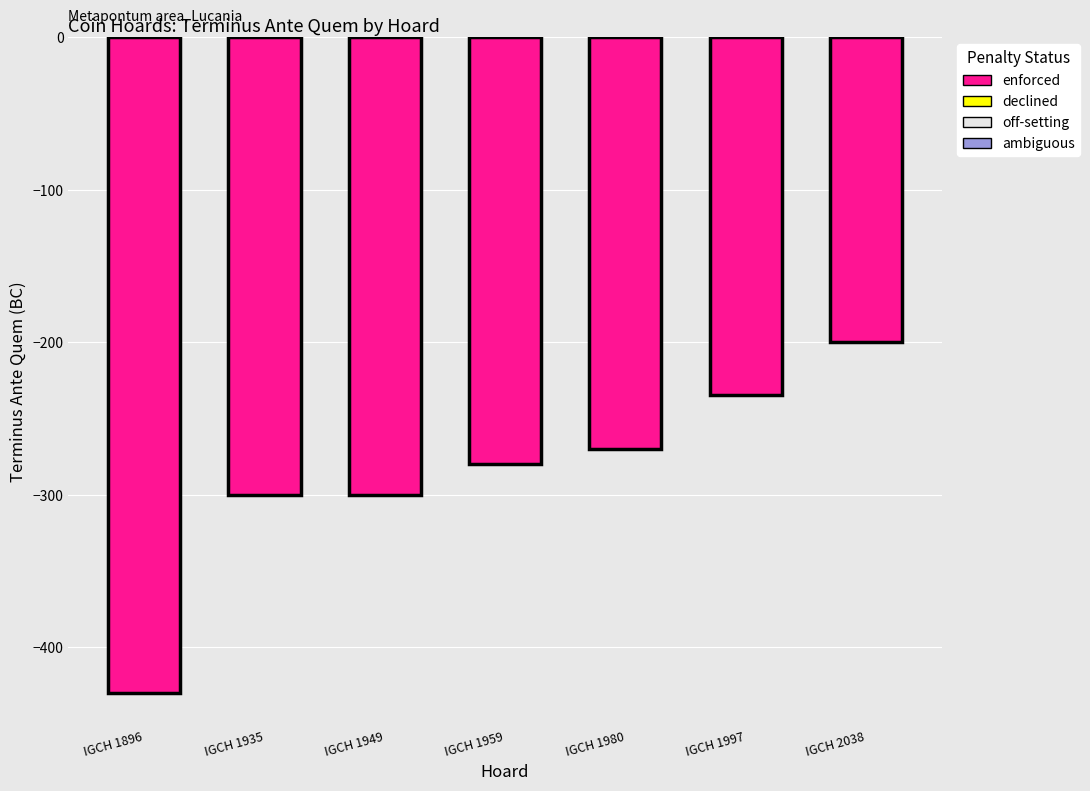

What is the difference between the second highest and minimum values?

195